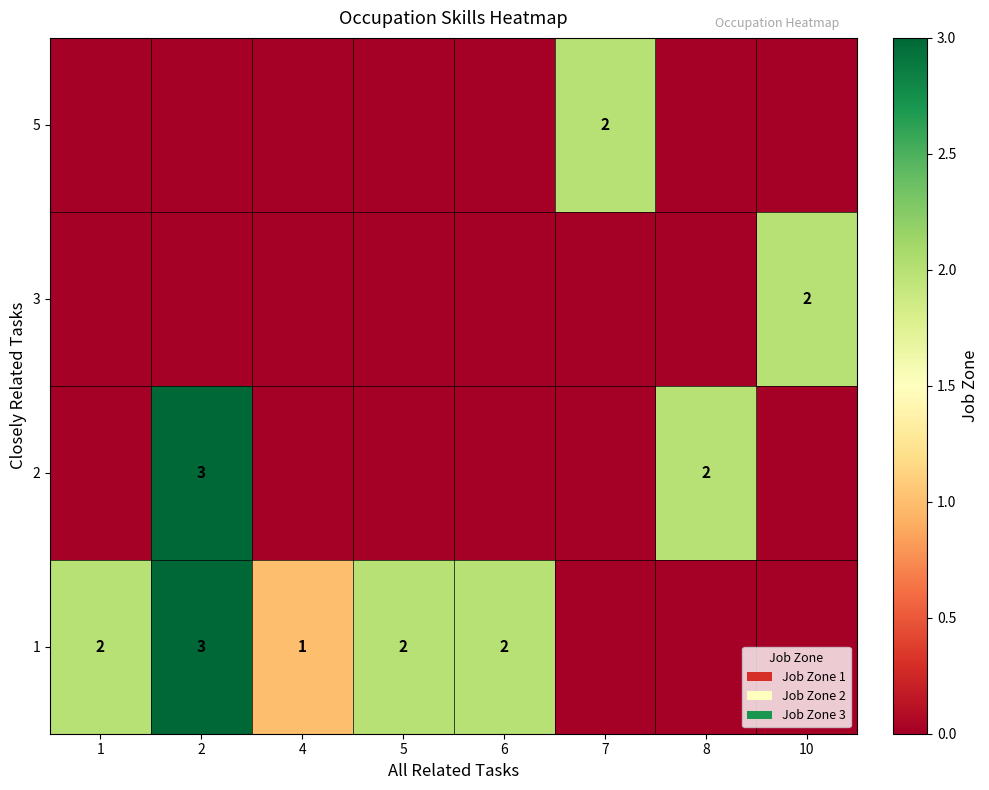

The 1 series shows 3 at 6. True or false?

False